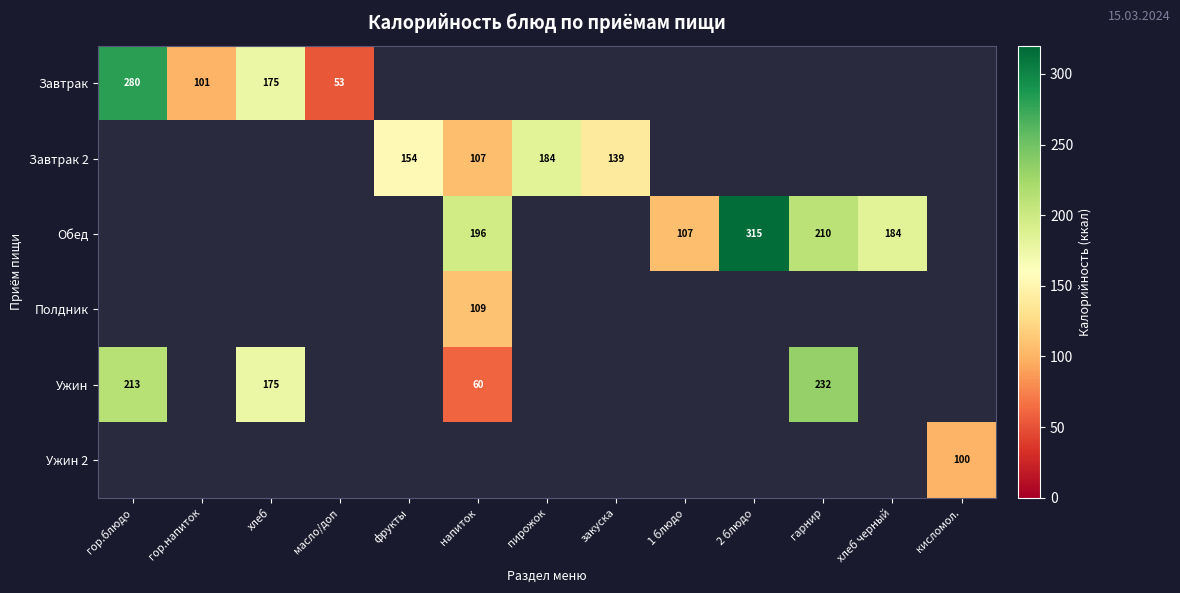

What is the maximum value shown in the chart?

315.0